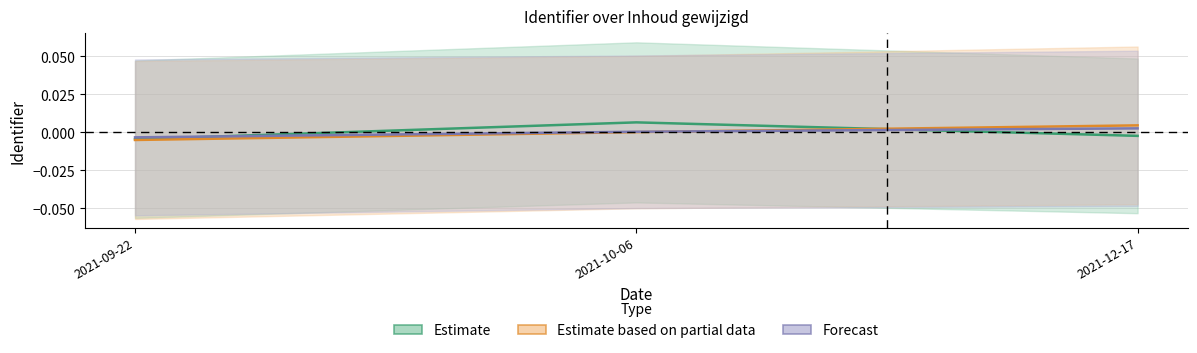

Reading right to left, what are all the values shown in this chart?

Estimate: 2021-12-17=-0.0	2021-10-06=0.0	2021-09-22=-0.0
Estimate based on partial data: 2021-12-17=0.0	2021-10-06=0.0	2021-09-22=-0.0
Forecast: 2021-12-17=0.0	2021-10-06=0.0	2021-09-22=-0.0